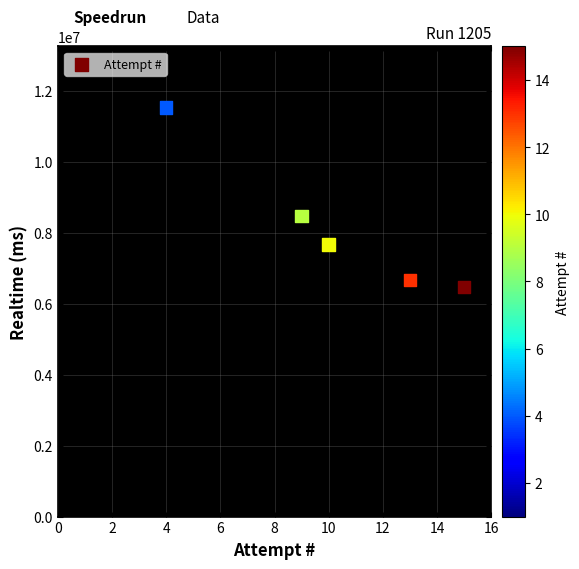

What Y value in the scatter plot is closest to 8994798?

8469358